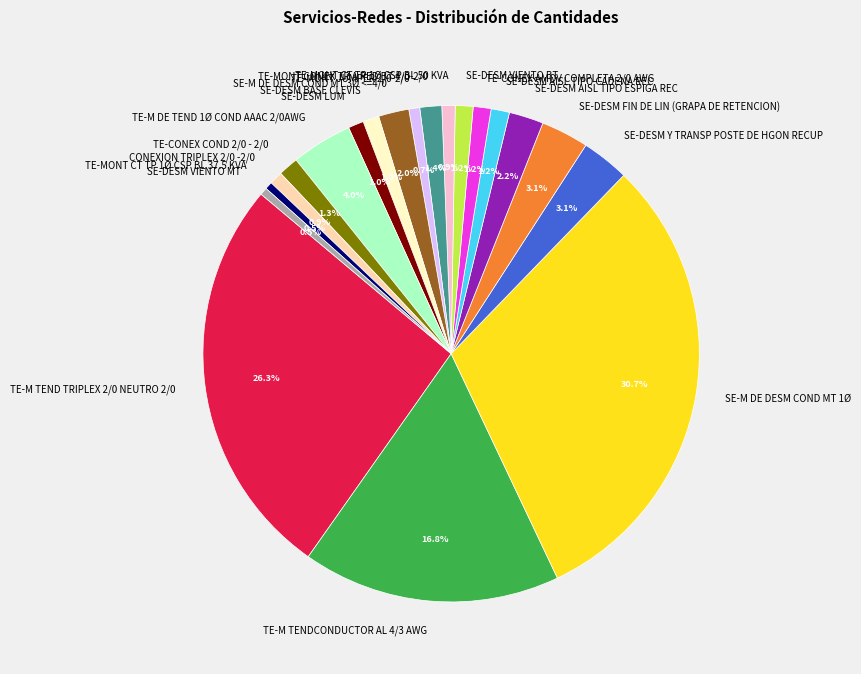

To the nearest percent, what is the average slice percentage?

5%